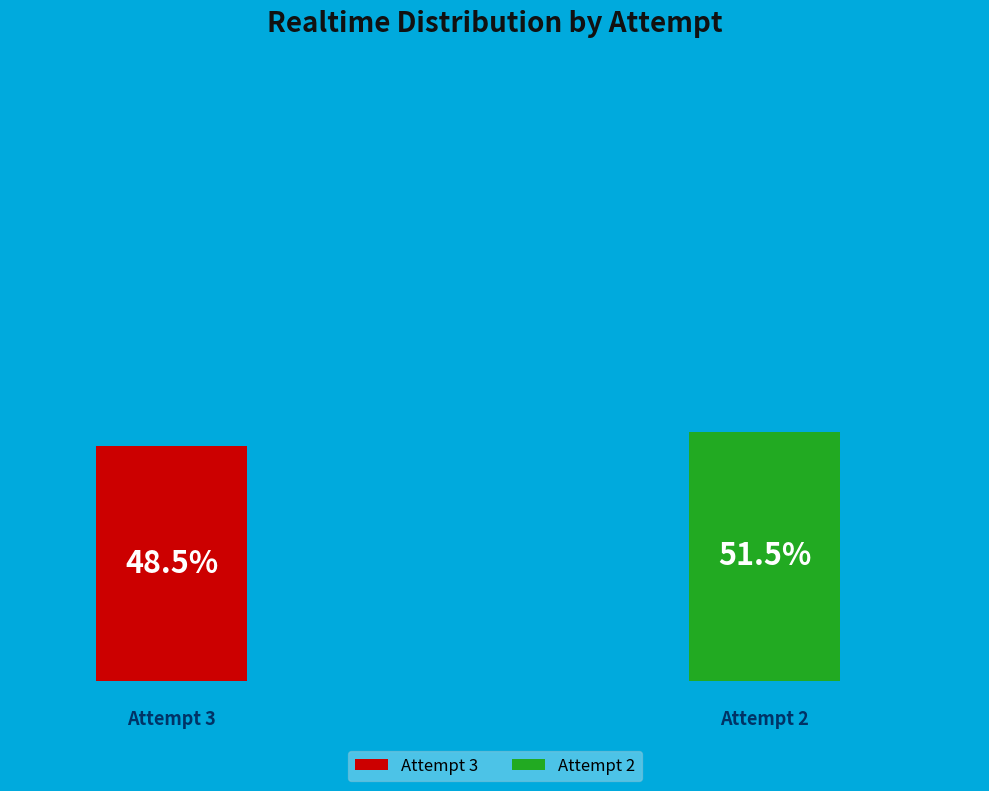

Which slice is the smallest?

3